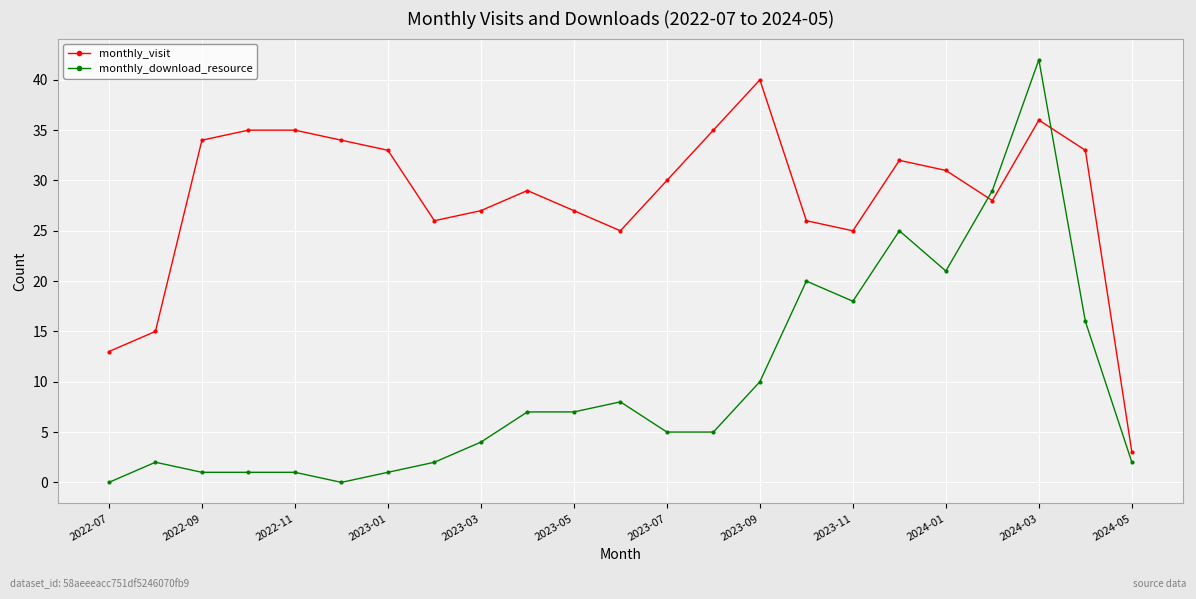

At how many categories does at least one series exceed 2?

23